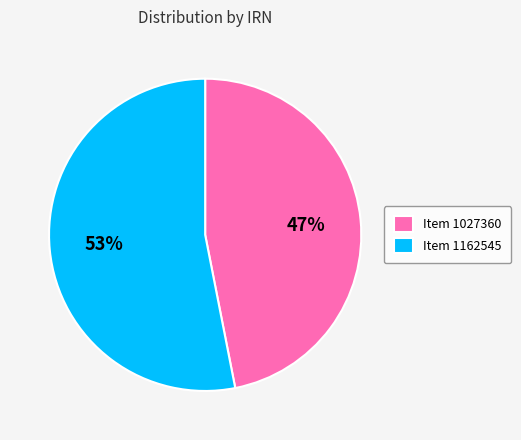

To the nearest percent, what portion does Item 1027360 represent?

47%